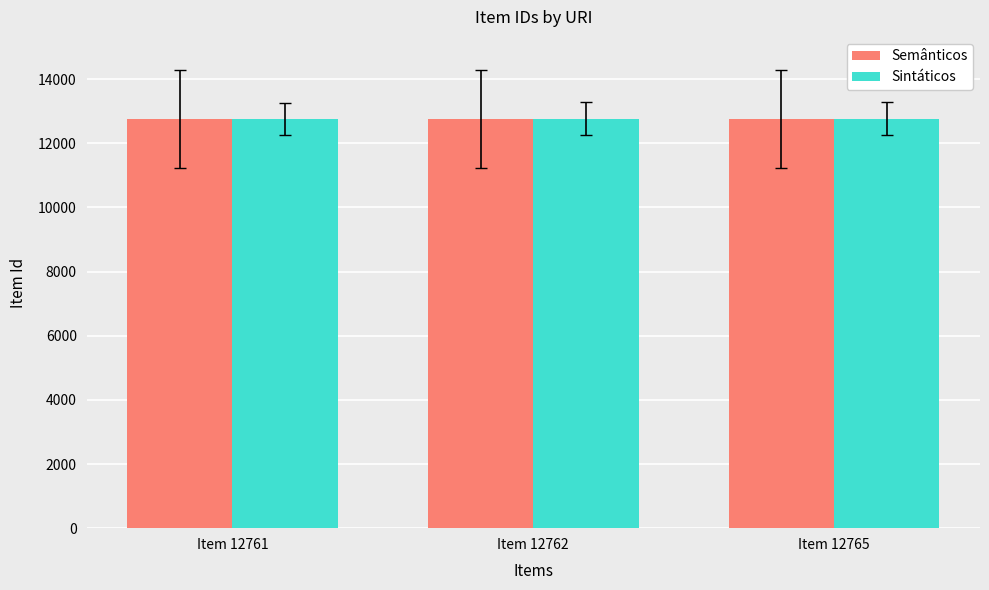

What is the maximum value for Semânticos?

12765